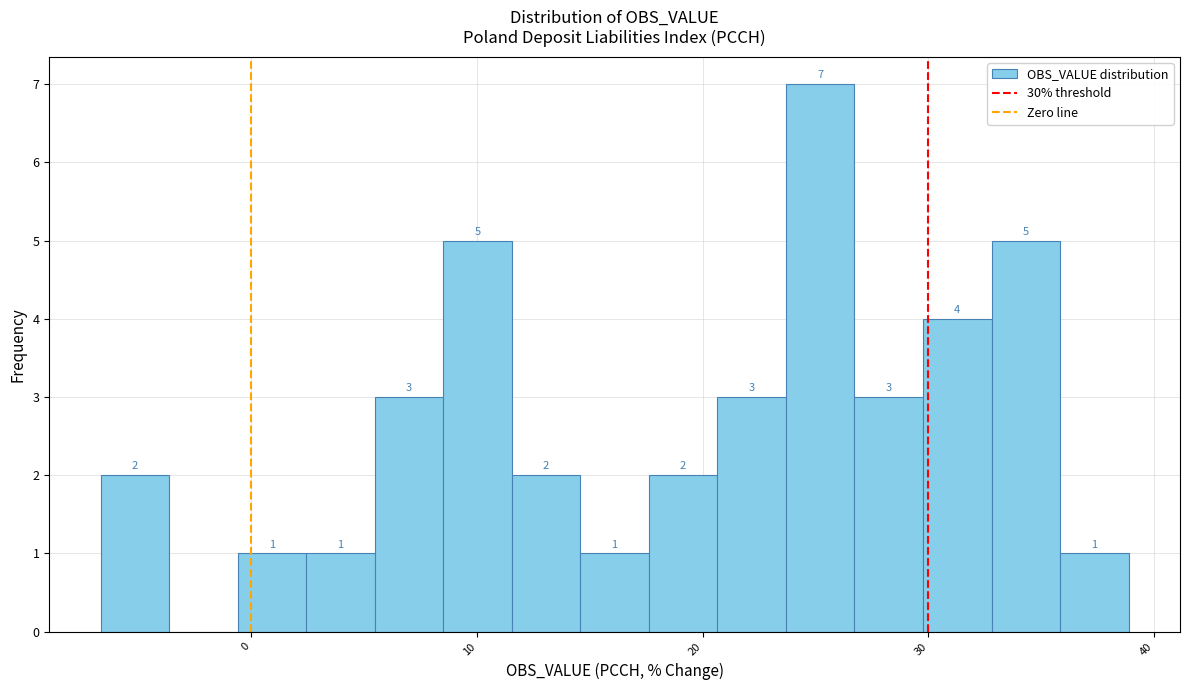

Around what value on the x-axis is the tallest bar? Give the approximate position of its centre, as read against the axis.

25